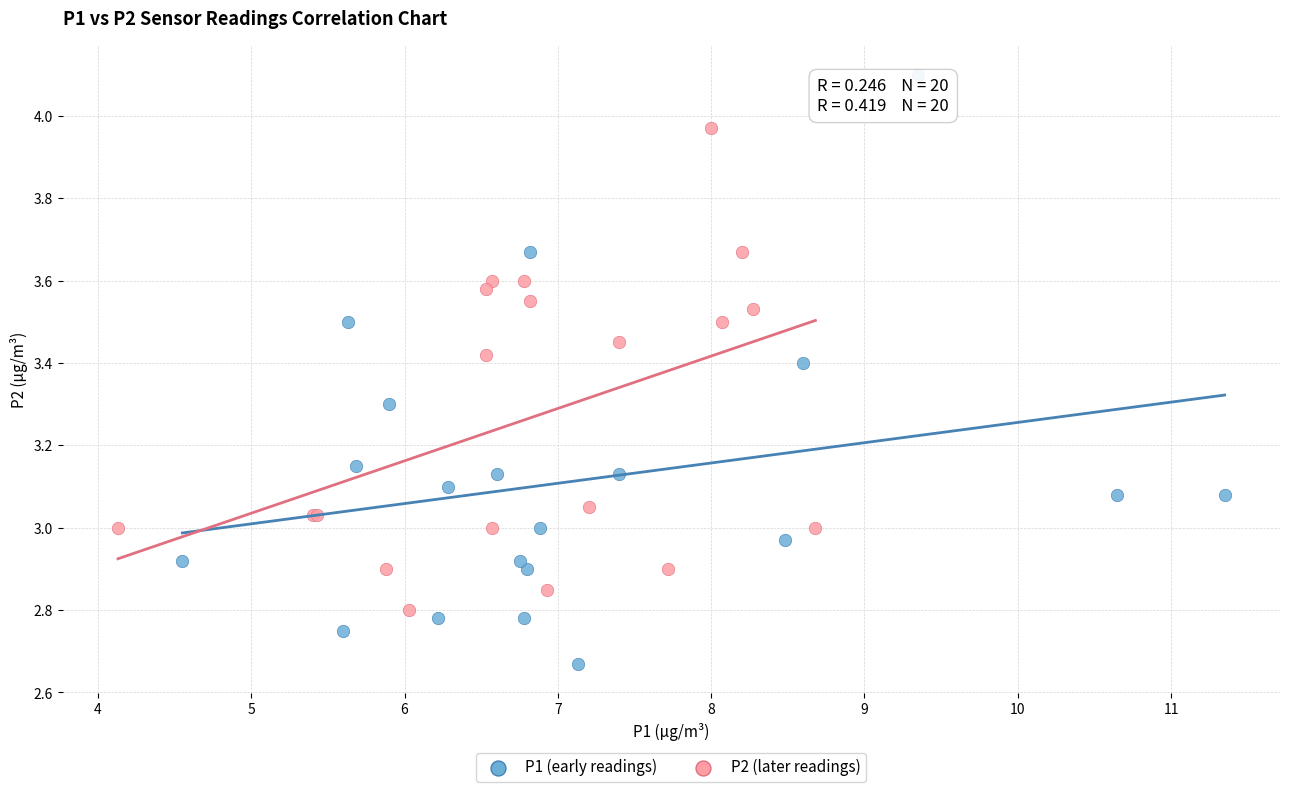

Which series contains the highest Y value?

P1 (early readings)